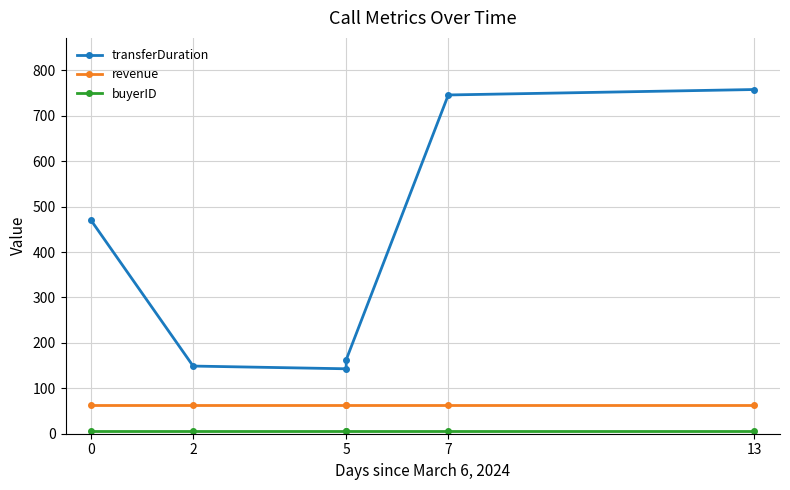

True or false: transferDuration and buyerID cross at least once.

False